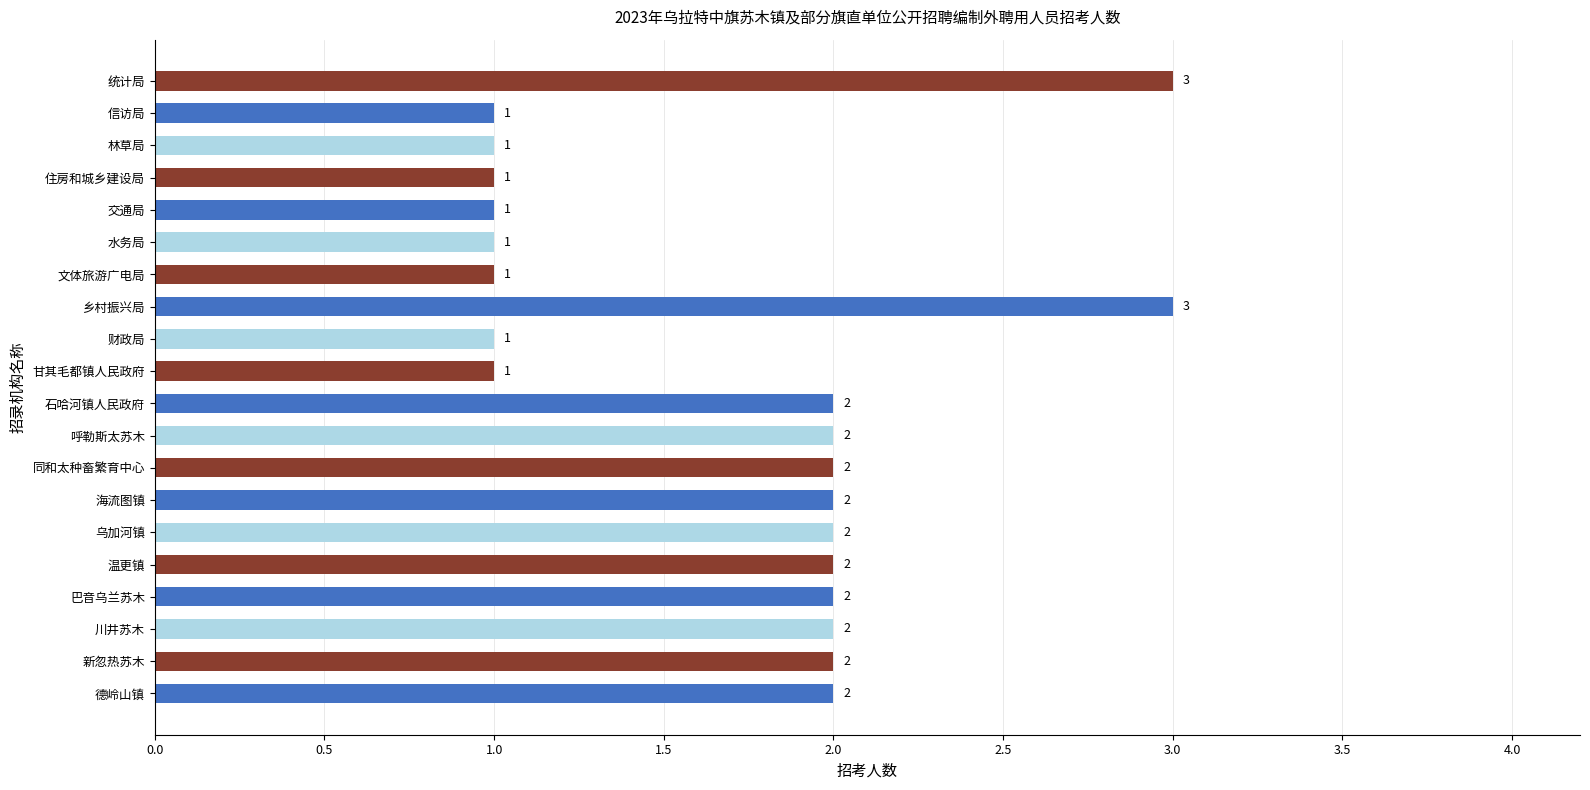

How many bars are there in total?

20